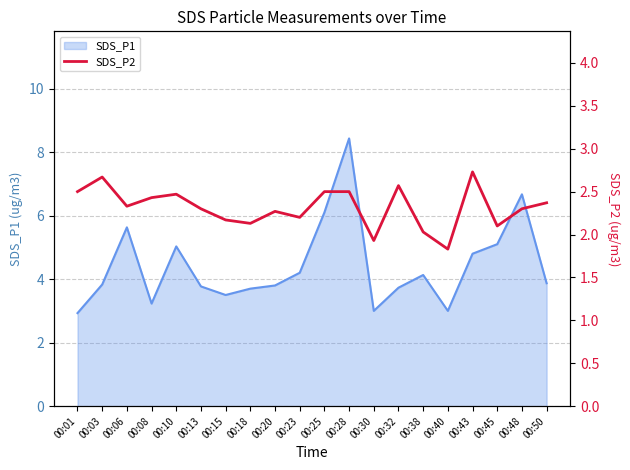

At which label does SDS_P1 reach its peak?

00:28